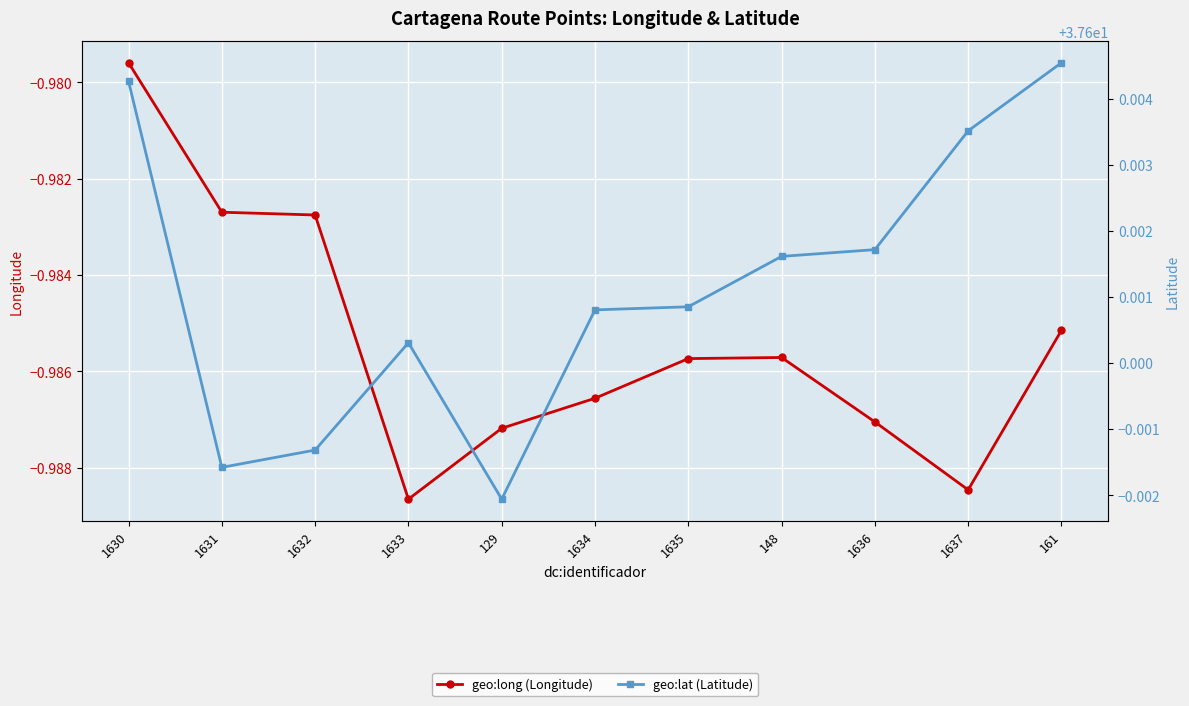

Is this an area chart (filled region under the line)?

No